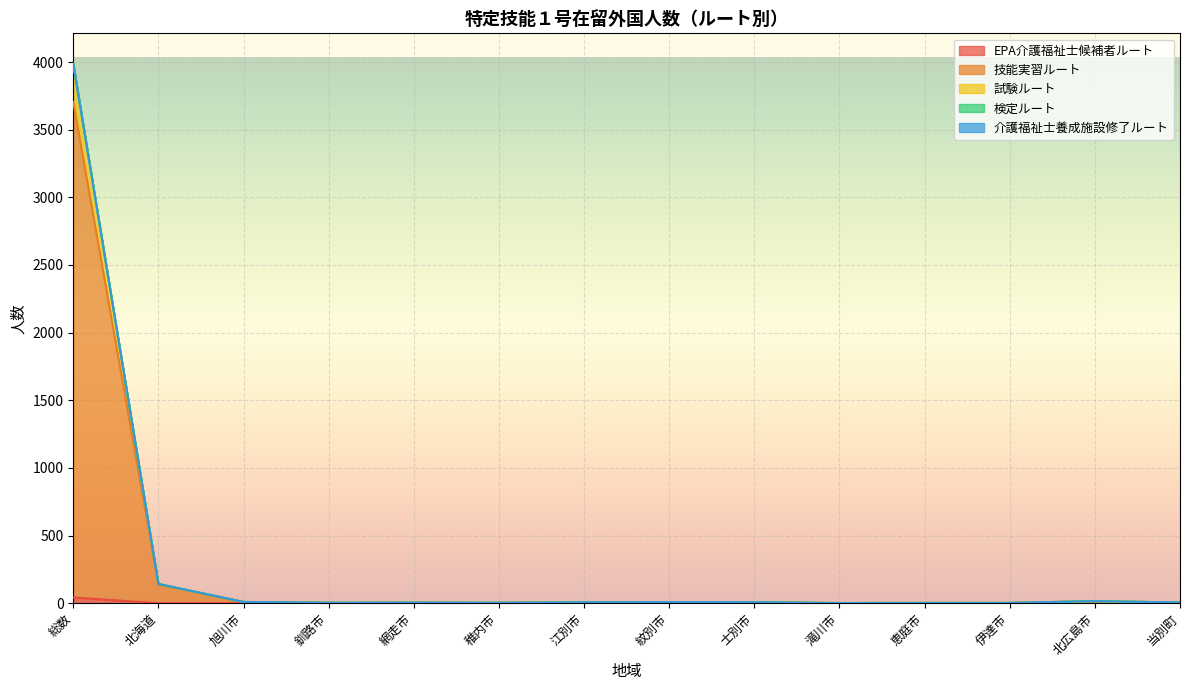

What is the label of the 9th point from the right?

稚内市